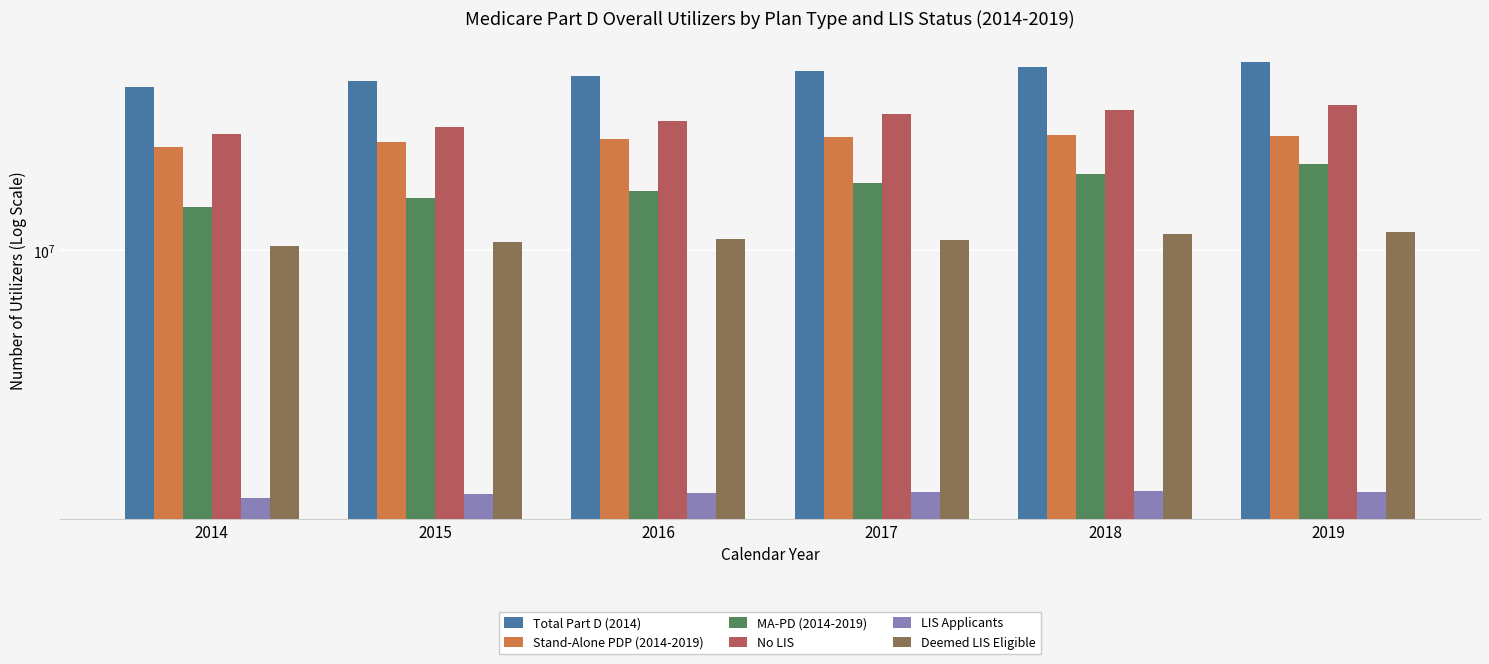

Which series has the largest range (max minus min)?

Total Part D (2014)